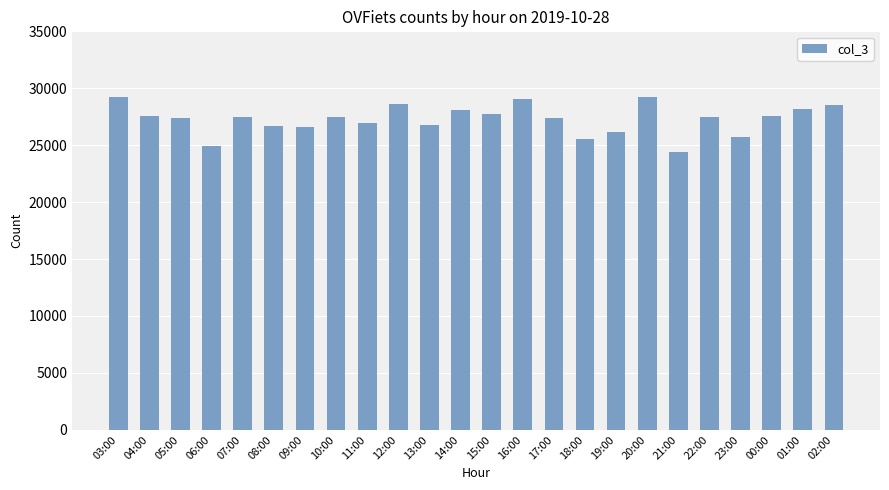

Between 06:00 and 16:00, which is larger?

16:00